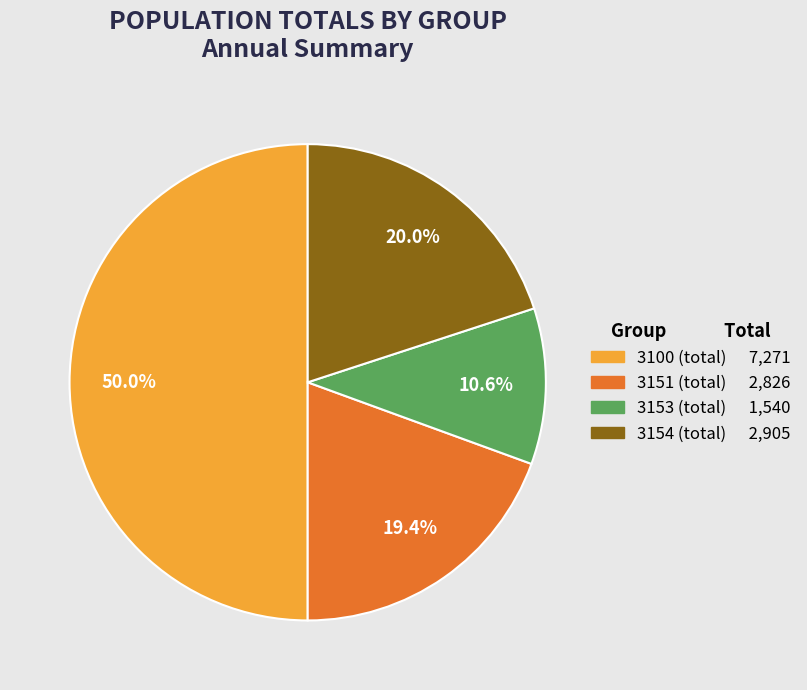

Does 3153 (total) represent more than half of the total?

No